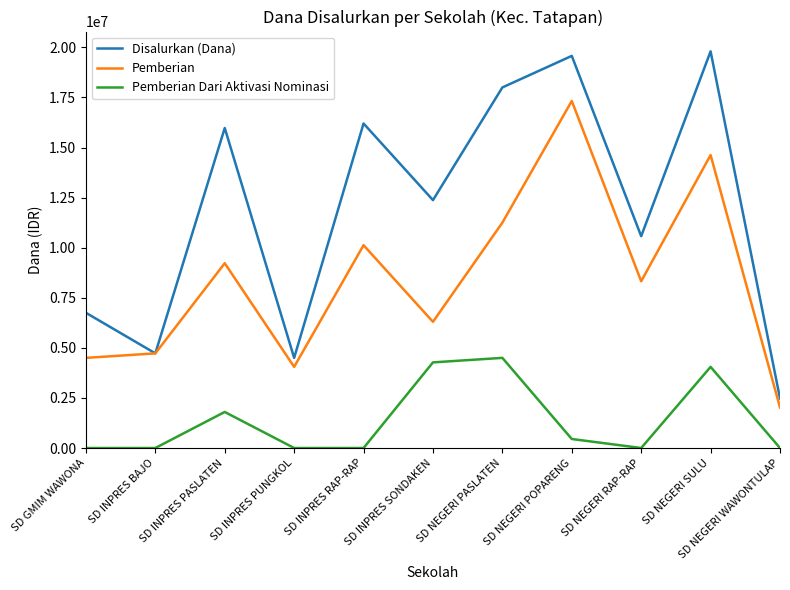

At which category does Pemberian reach its first local valley?

SD INPRES PUNGKOL